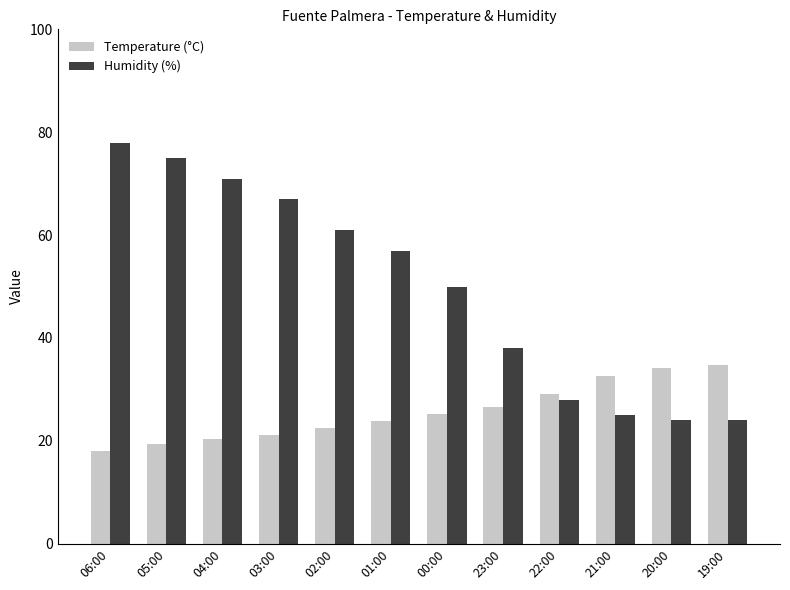

What is the difference between the highest and lowest values at 04:00?

50.7